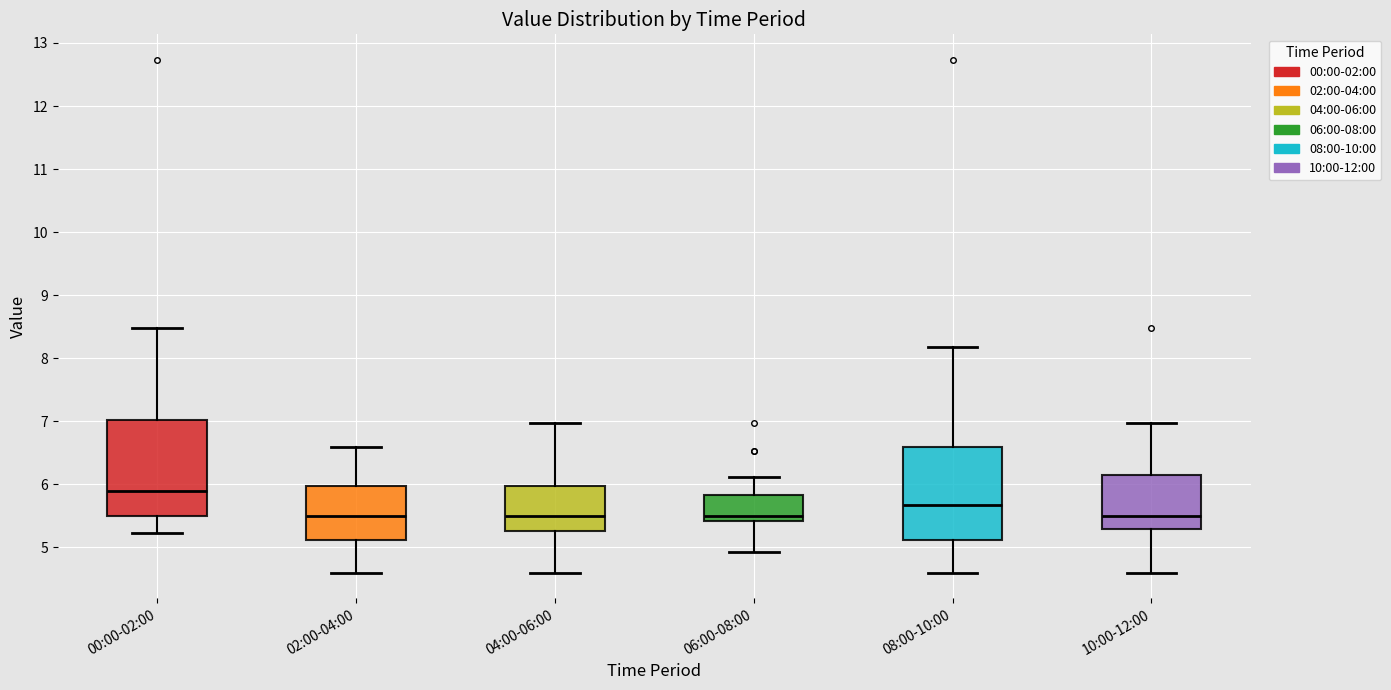

Reading left to right, read every box against the y-axis: the position of its median line, the range the box covers, and the ends of its whiskers. The values are not printed on the chart, so give them approximately, as read against the axis.

00:00-02:00: median 5.9, box 5.5 to 7.0, whiskers 5.2 to 8.5
02:00-04:00: median 5.5, box 5.1 to 6.0, whiskers 4.6 to 6.6
04:00-06:00: median 5.5, box 5.3 to 6.0, whiskers 4.6 to 7.0
06:00-08:00: median 5.5, box 5.4 to 5.8, whiskers 4.9 to 6.1
08:00-10:00: median 5.7, box 5.1 to 6.6, whiskers 4.6 to 8.2
10:00-12:00: median 5.5, box 5.3 to 6.2, whiskers 4.6 to 7.0